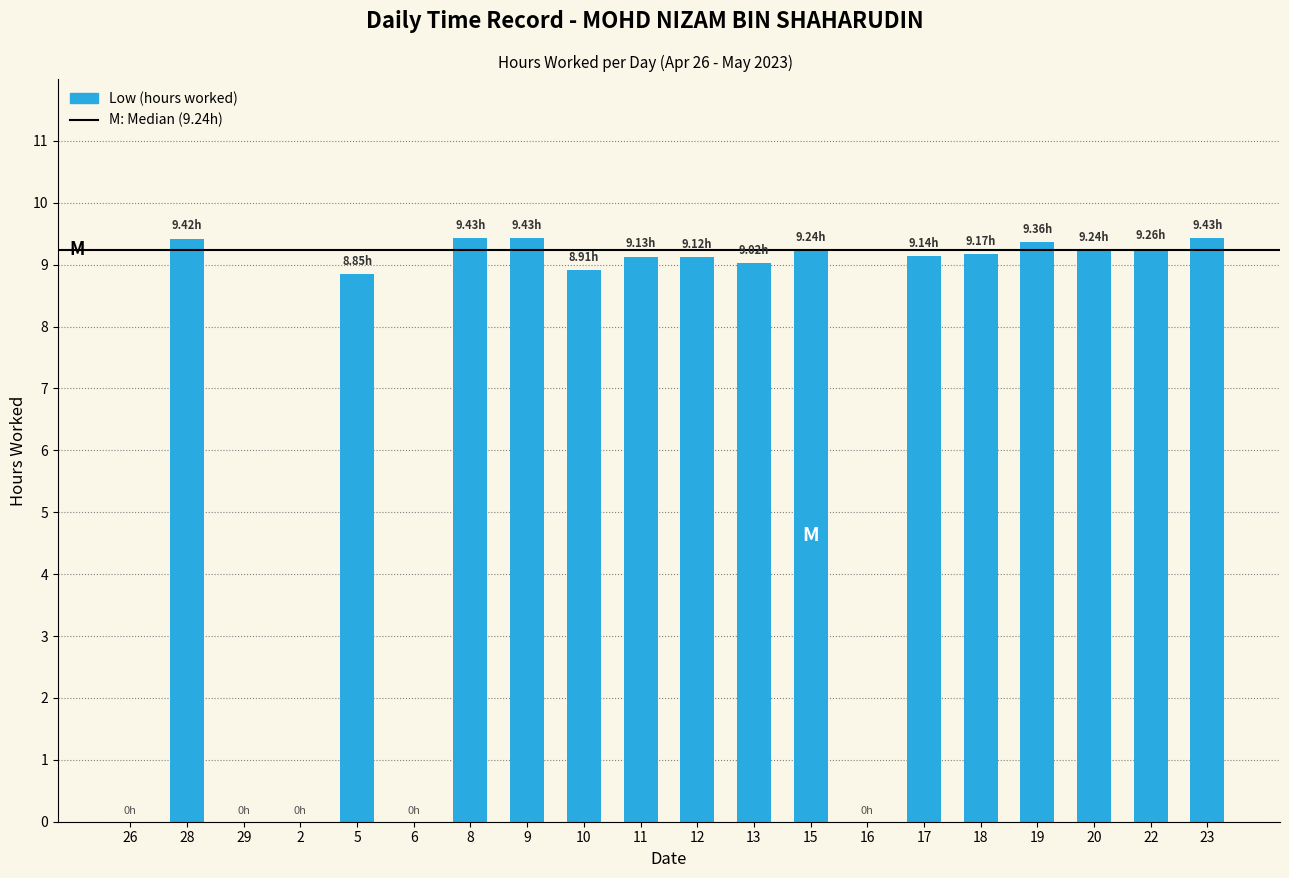

Read the value at 19.

9.4